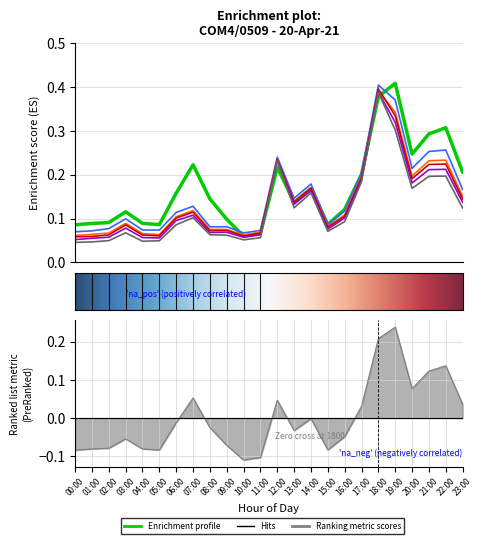

The value of col_8 at 15:00 is 0.0. True or false?

False